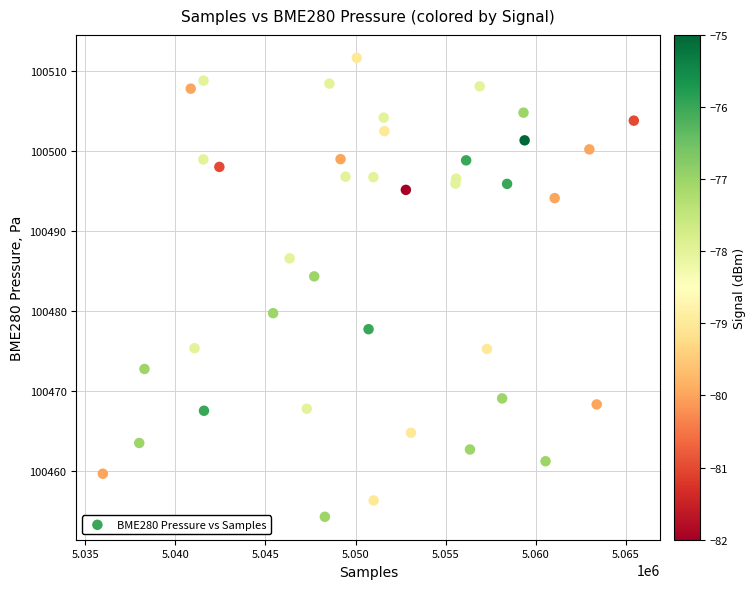

What Y value in the scatter plot is closest to 100483?

100484.4